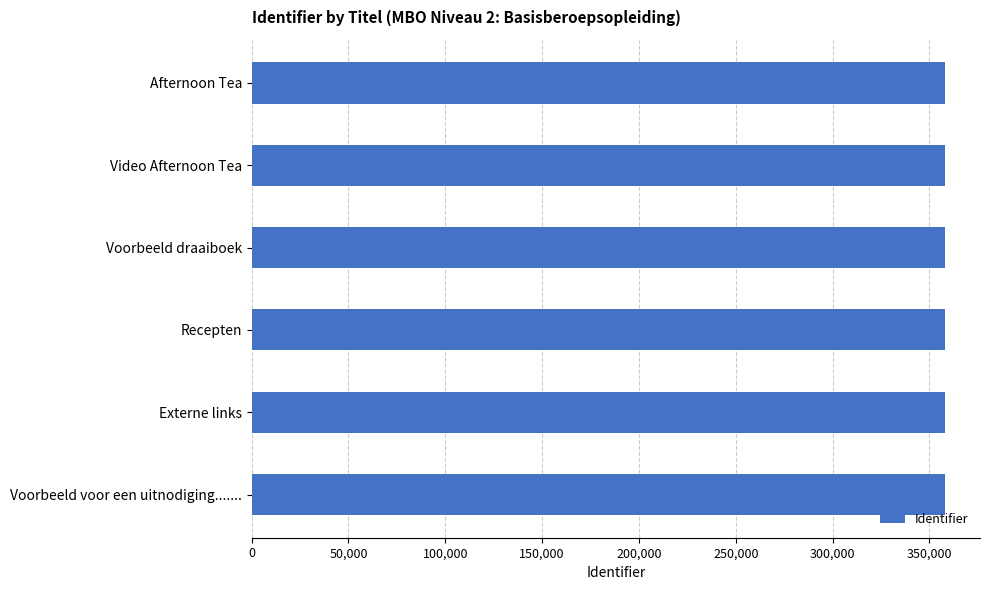

What is the label of the 4th bar from the top?

Recepten